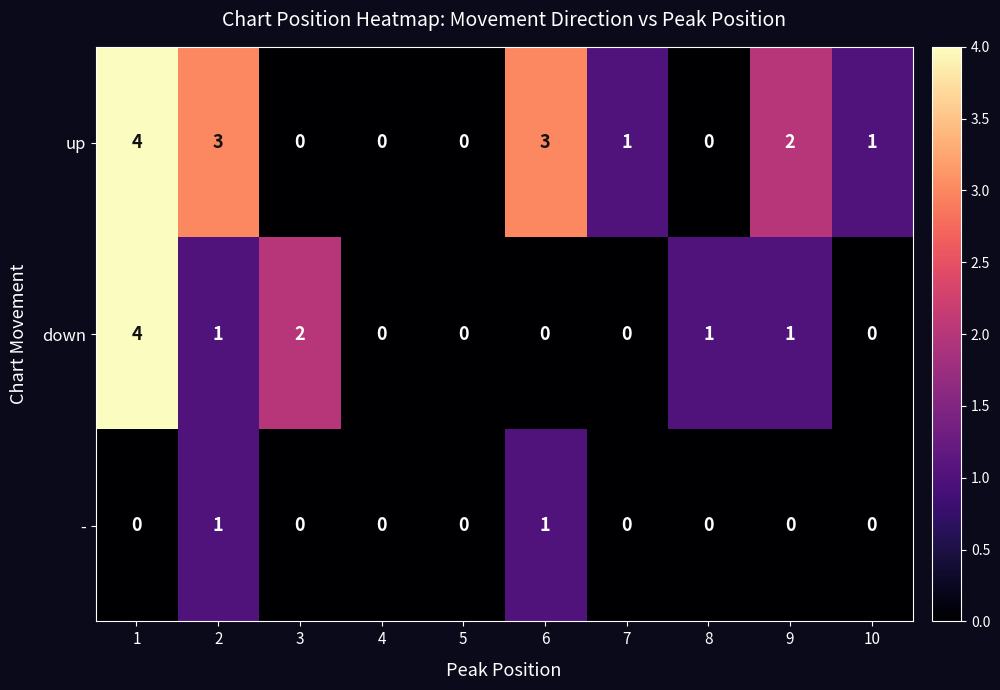

Is it true that up equals 3 at 2?

True